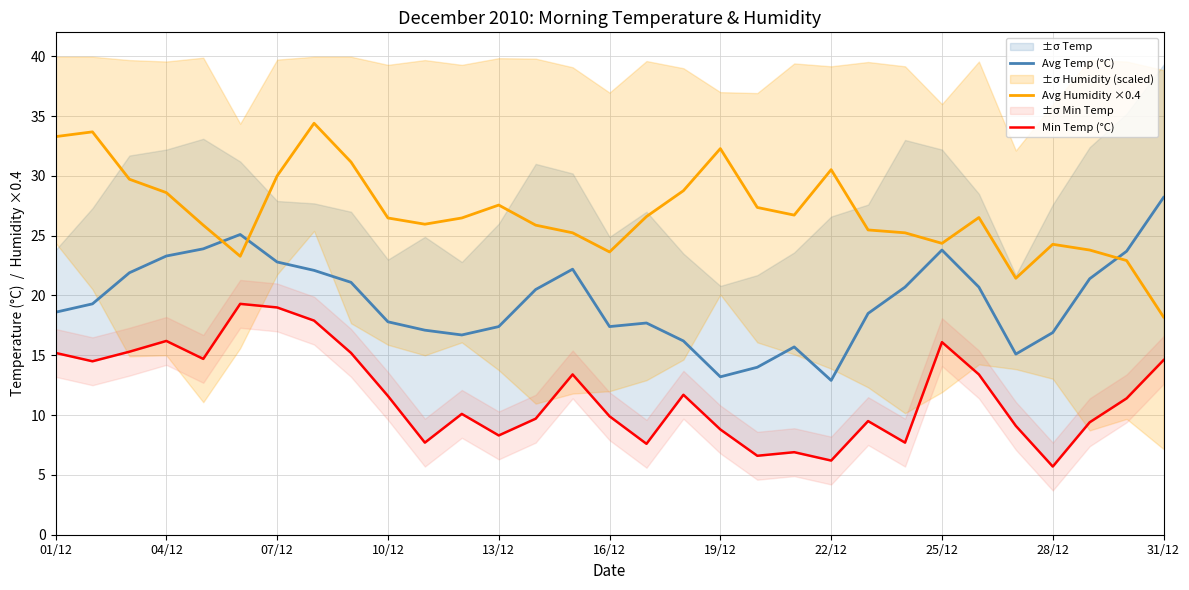

Rank the series by their maximum value, from lowest to highest.

Min Temp (°C), Avg Temp (°C), Avg Humidity ×0.4